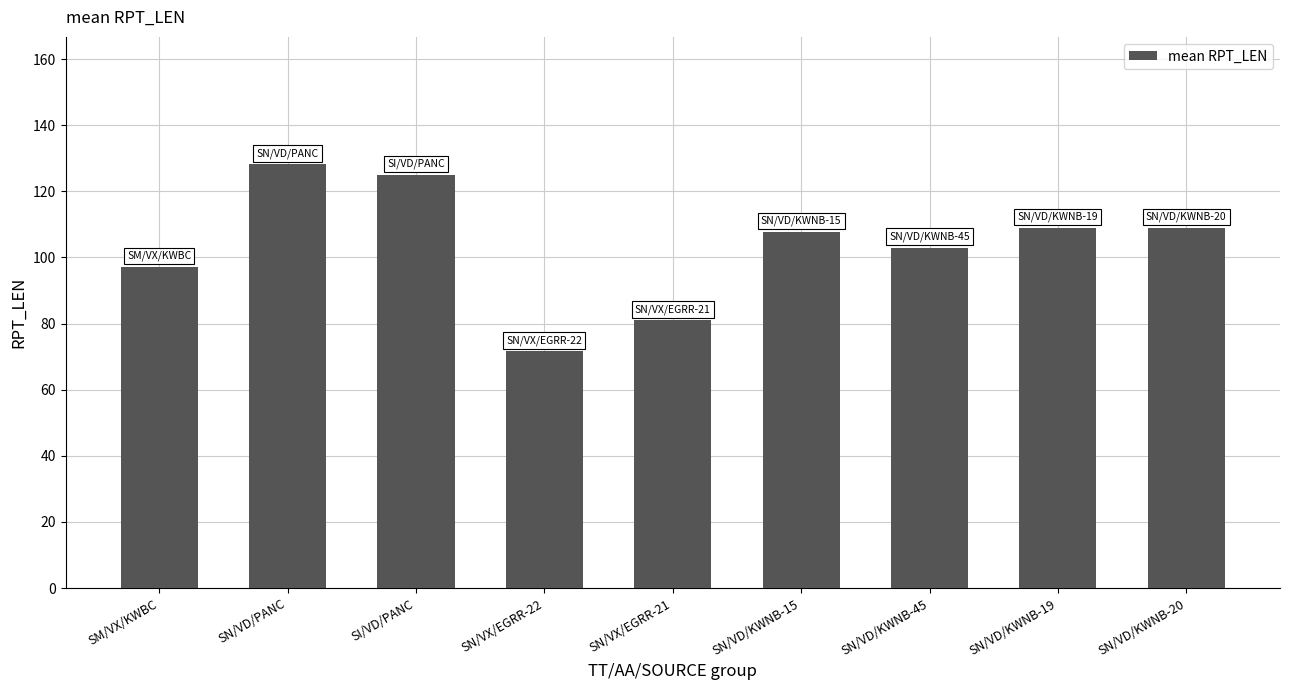

What is the change in value from SM/VX/KWBC to SN/VX/EGRR-22?

-25.5